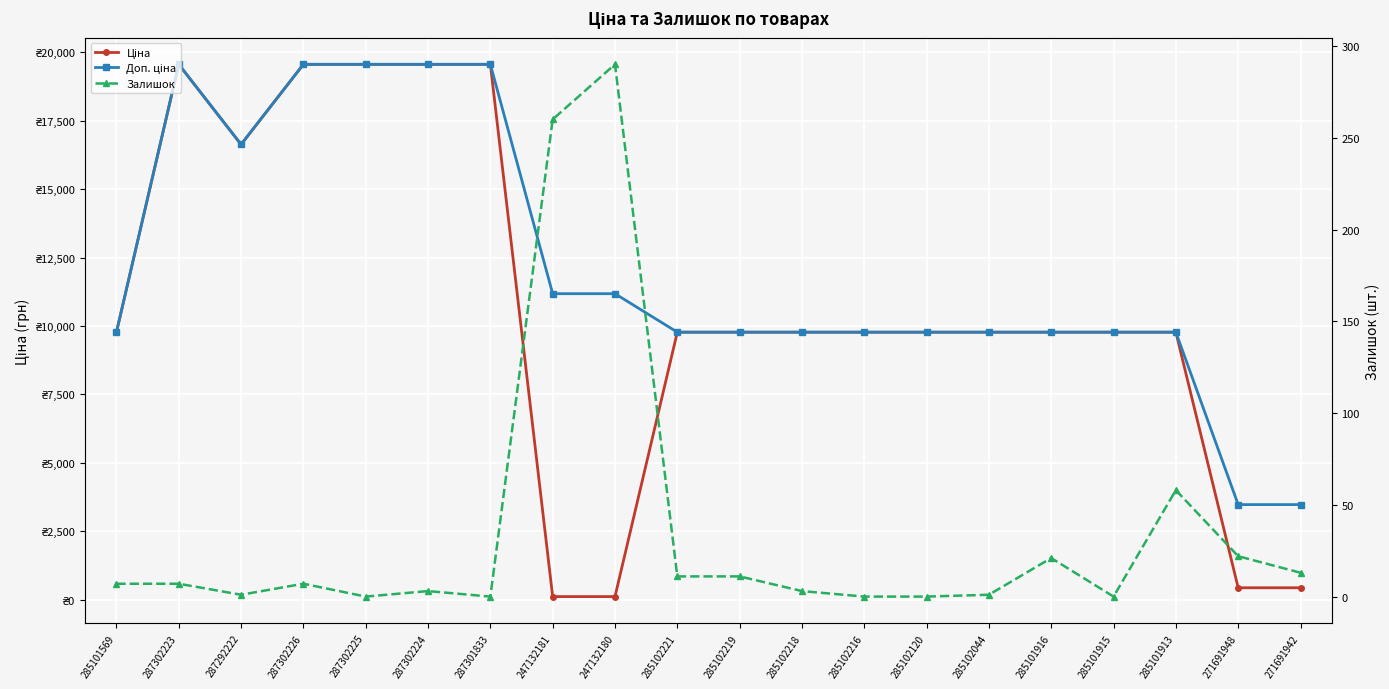

At which category does Доп. ціна reach its first local valley?

287292222